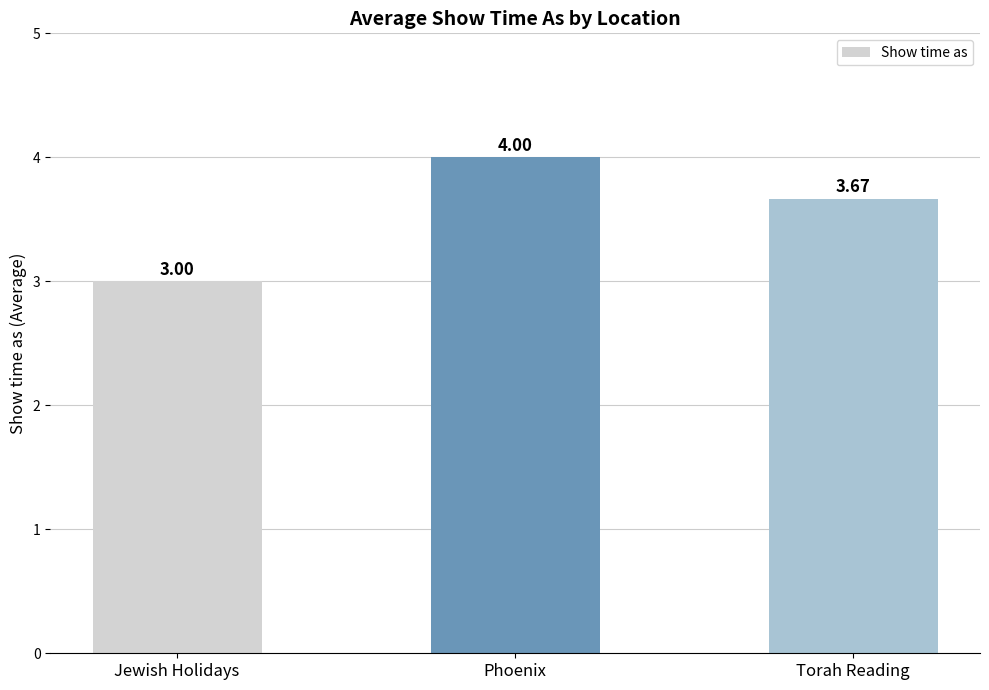

Where is the data nearest to the value 3?

Jewish Holidays